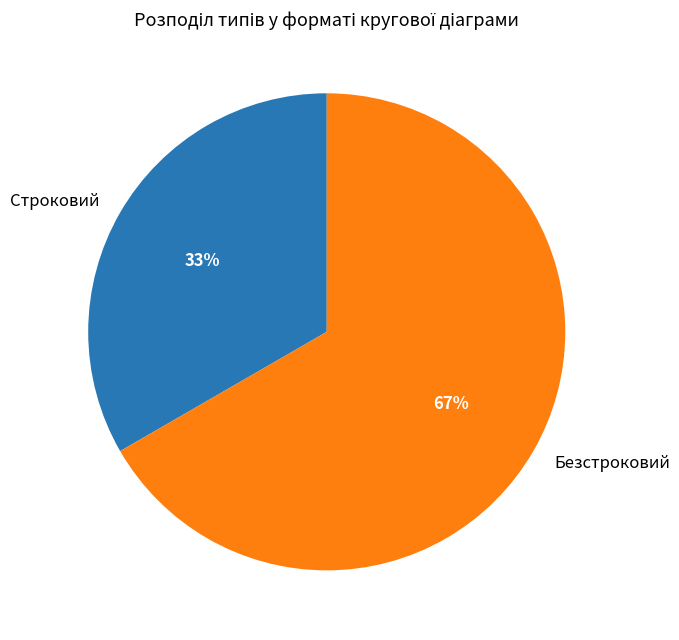

Which category has the smallest portion of the pie?

Строковий